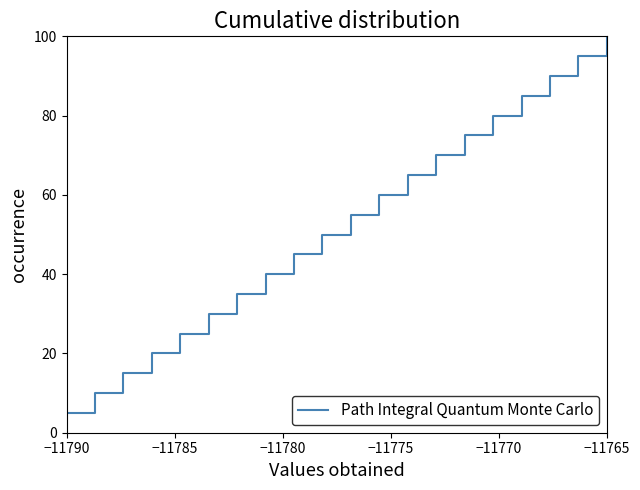

Reading right to left, extract all data points from this chart.

100.0	95.0	90.0	85.0	80.0	75.0	70.0	65.0	60.0	55.0	50.0	45.0	40.0	35.0	30.0	25.0	20.0	15.0	10.0	5.0